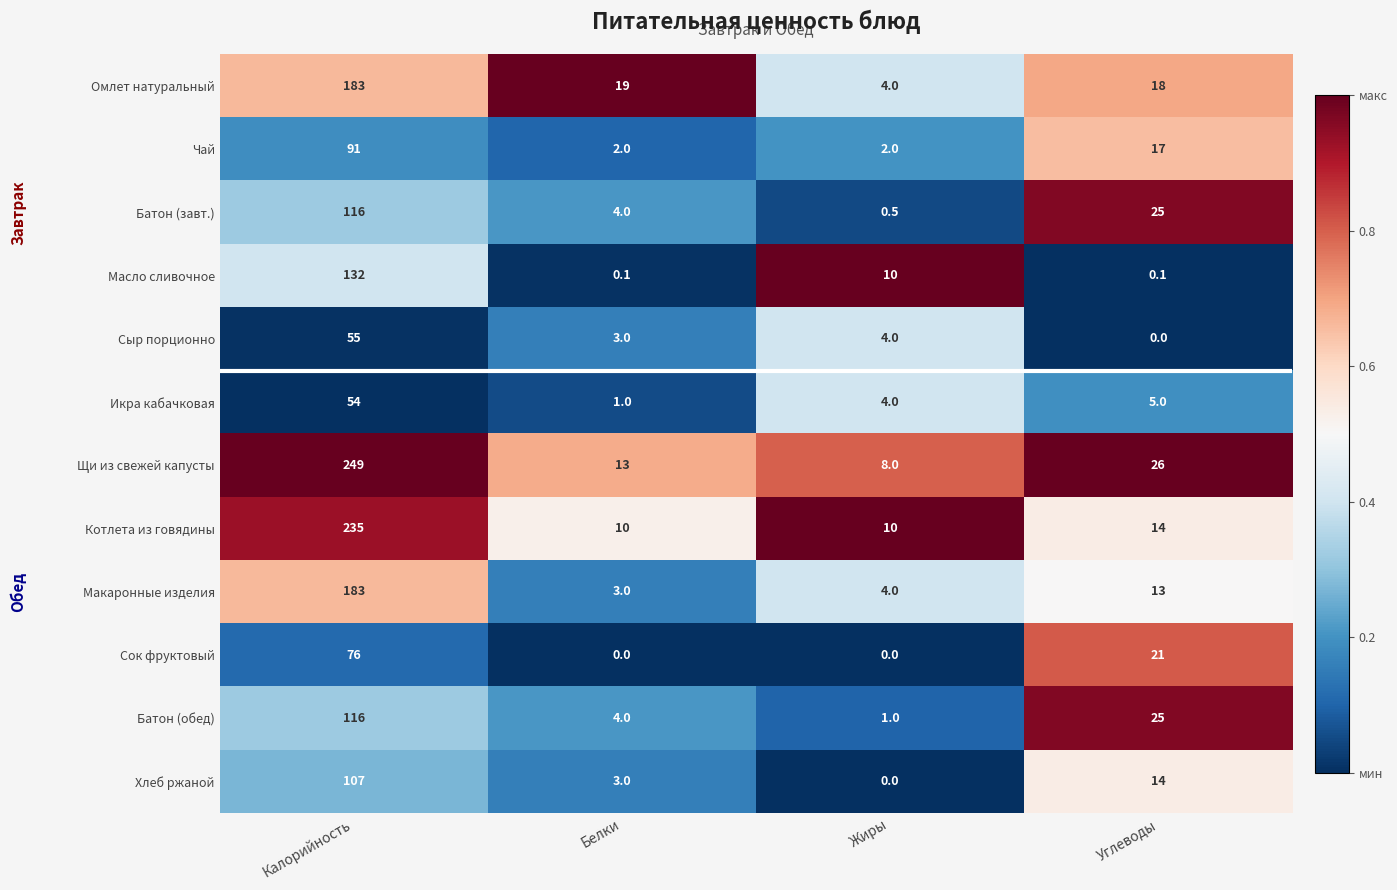

At which label does Щи из свежей капусты first exceed 26?

Калорийность